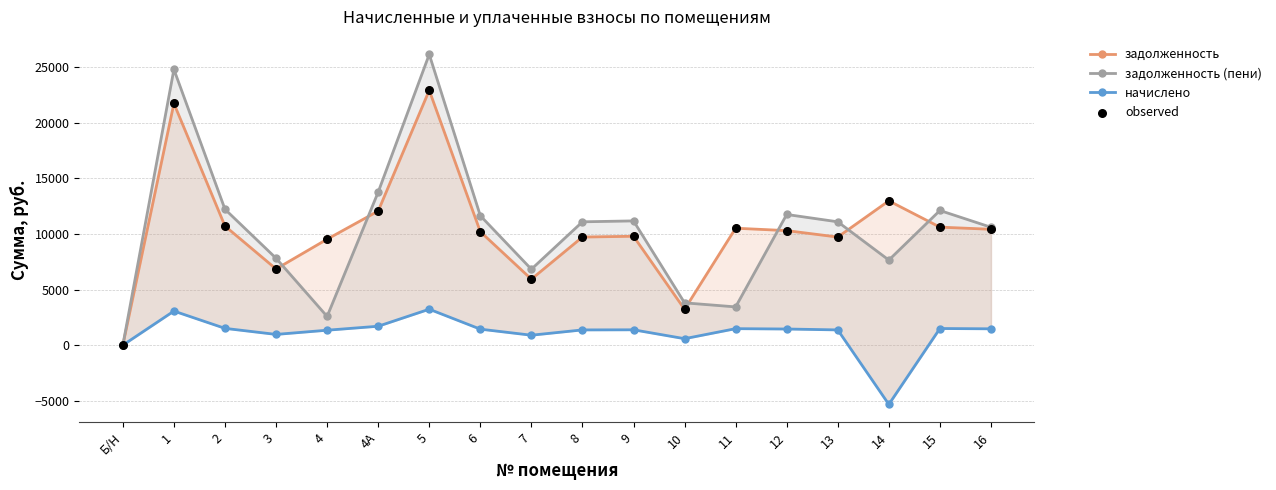

Which series has the widest spread of Y values?

задолженность (пени)